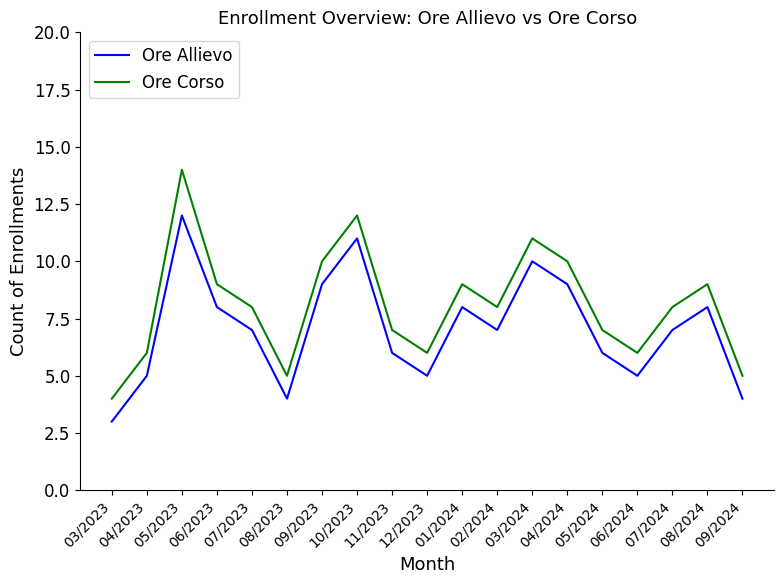

Which series has the widest spread of values?

Ore Corso